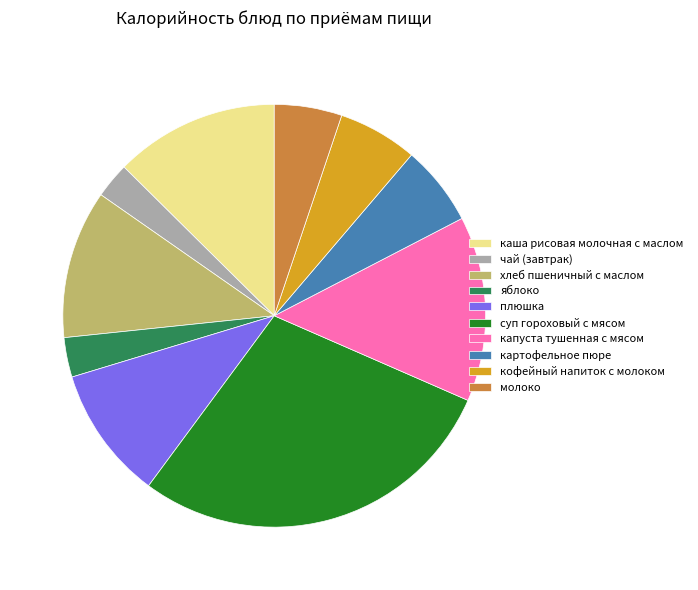

Is it true that суп гороховый с мясом is 29% of the pie?

True